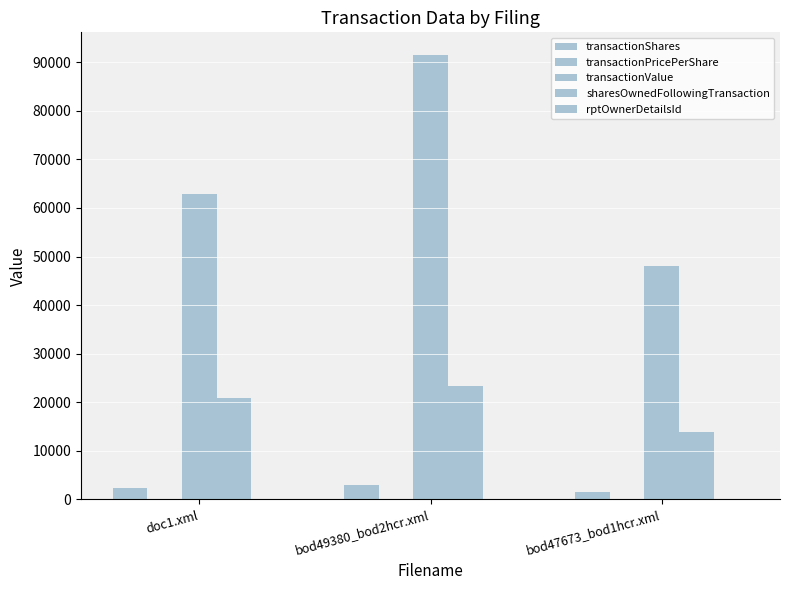

At which category does the chart reach its peak across all series?

bod49380_bod2hcr.xml